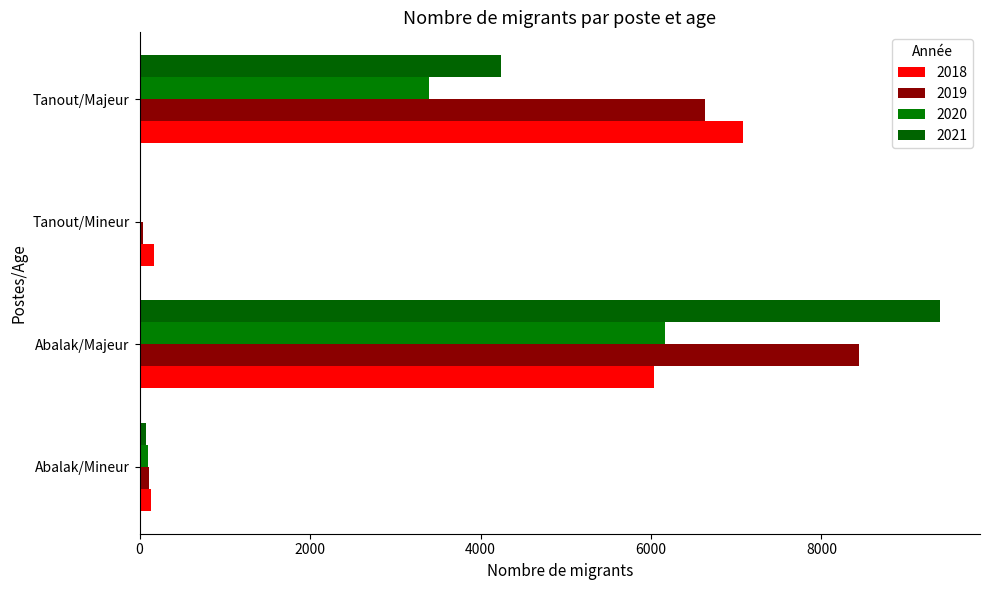

How many series are shown in this chart?

4